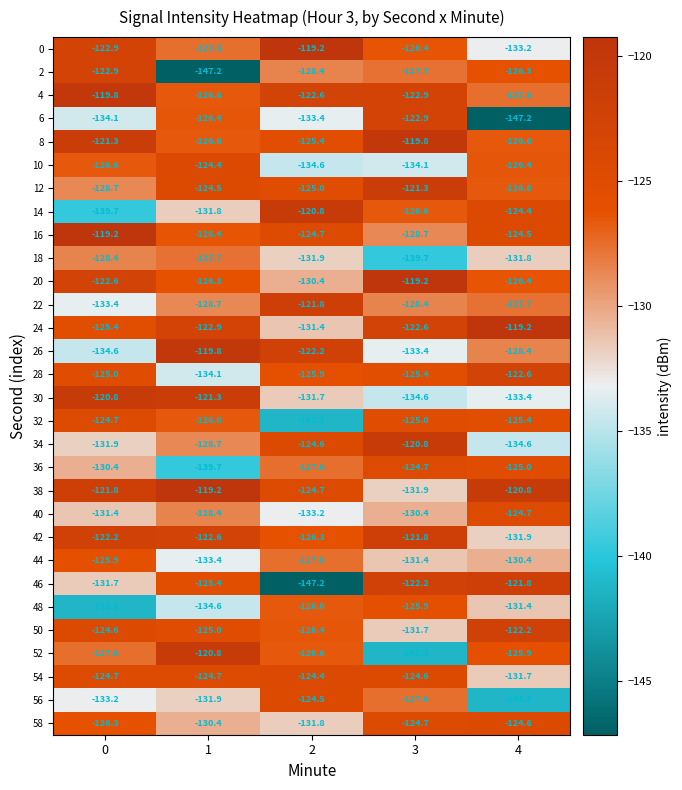

What is the total value across all series at 0?

-3823.1